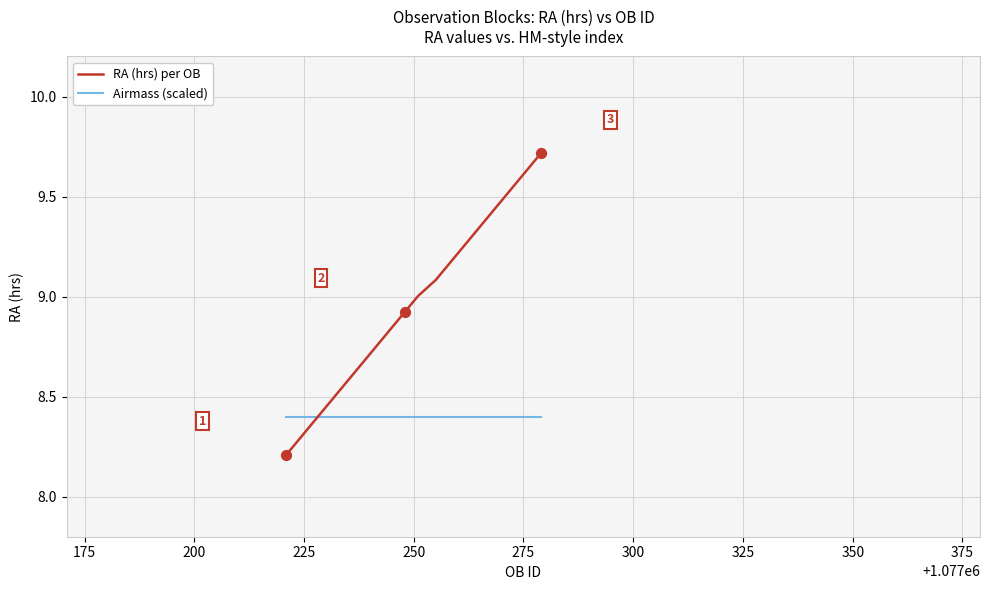

Which series has the widest spread of values?

RA (hrs) per OB